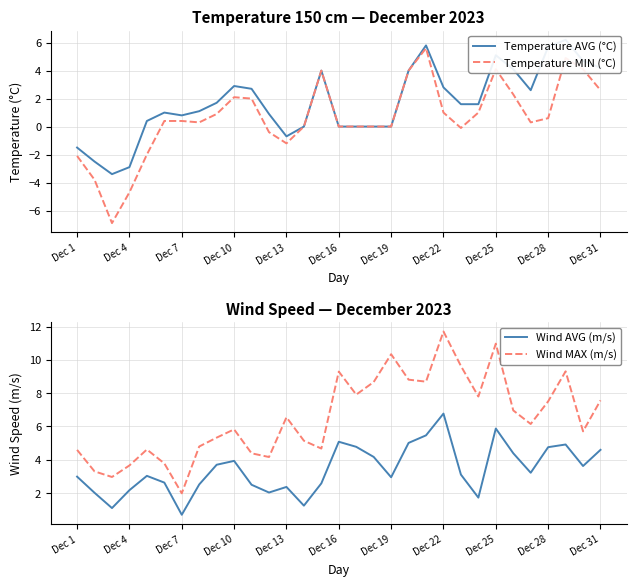

Which series has the largest total across all categories?

Wind MAX (m/s)